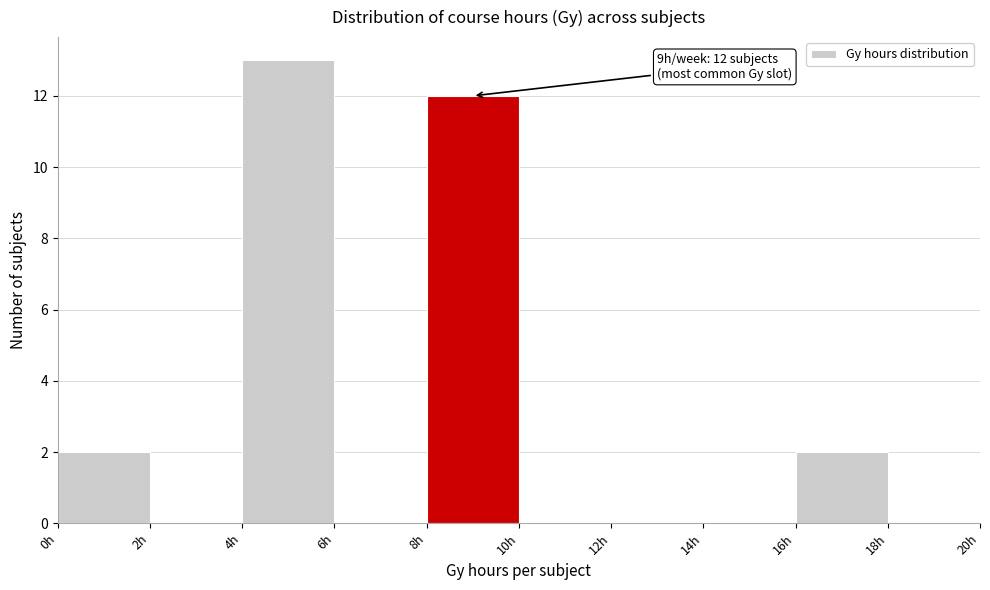

Which range on the x-axis has the tallest bar?

4 to 6